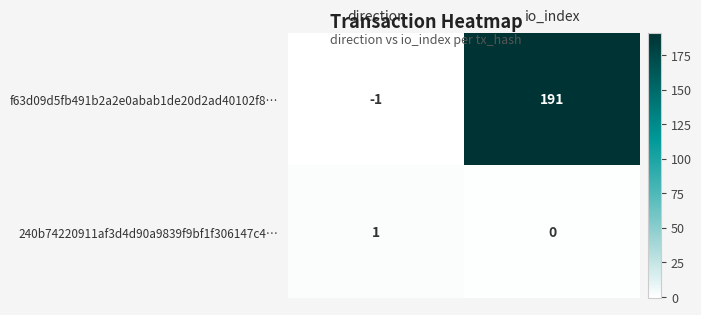

At direction, list the series in order from largest to smallest.

240b74220911af3d4d90a9839f9bf1f306147c4…, f63d09d5fb491b2a2e0abab1de20d2ad40102f8…